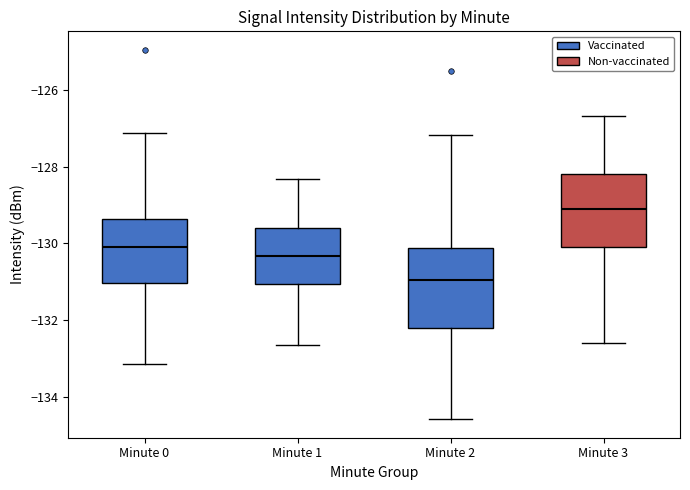

Which box's median line is the lowest?

Minute 2